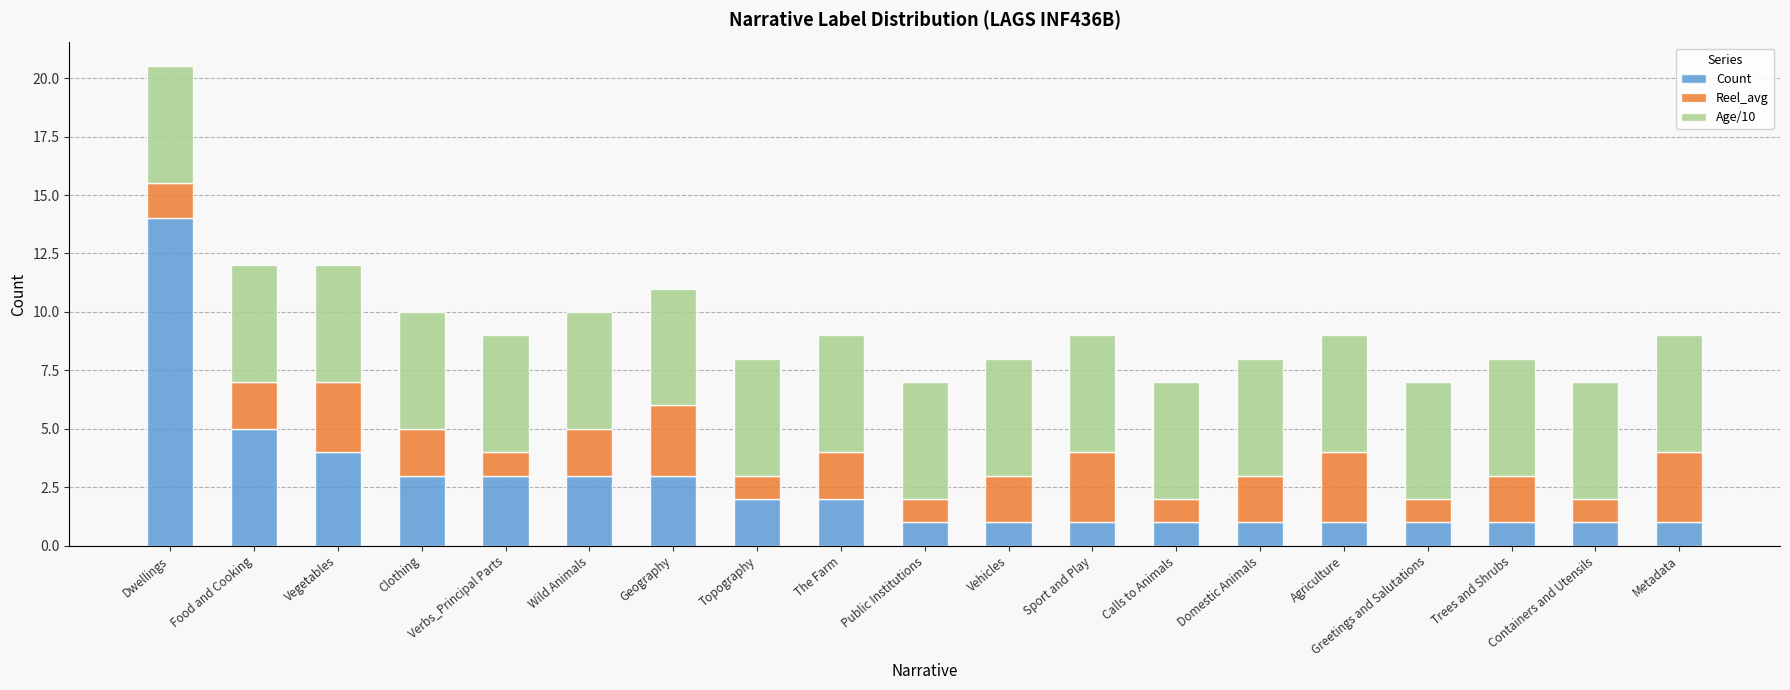

What is the highest value of the Count series?

14.0